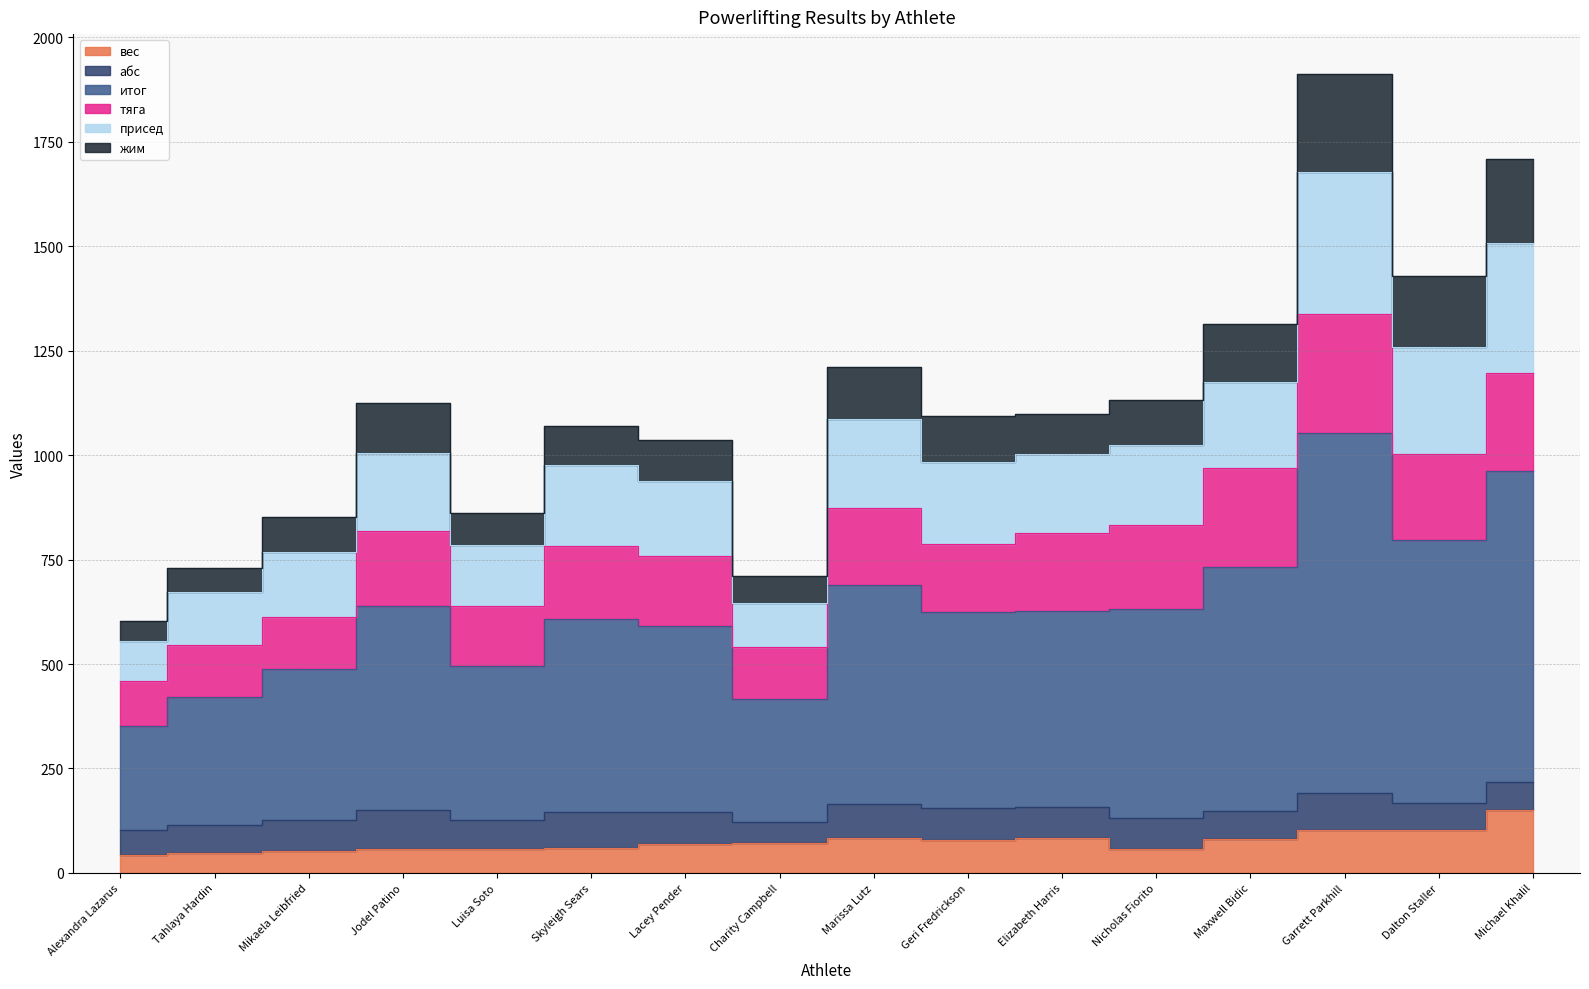

At how many categories does at least one series exceed 1791?

1